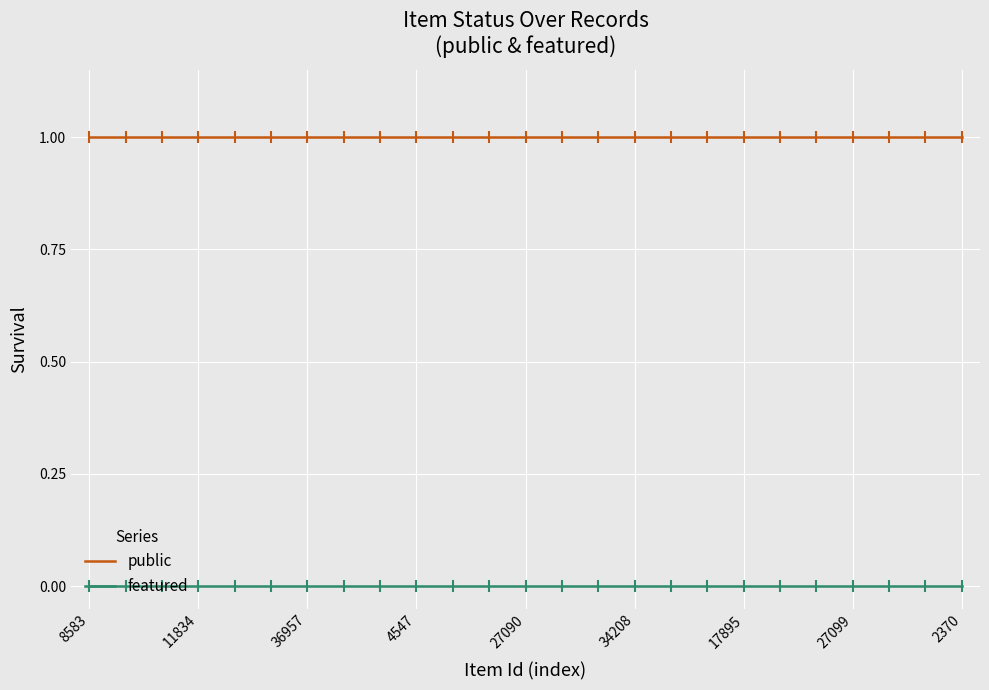

True or false: public and featured intersect in this chart.

False